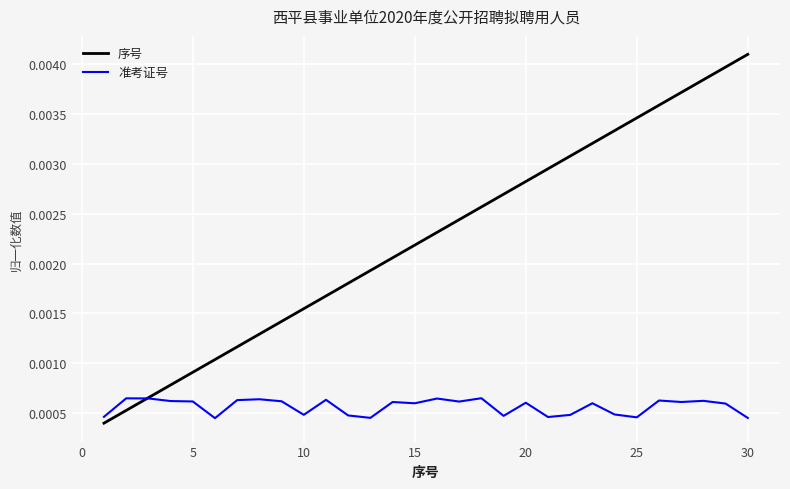

True or false: 序号 and 准考证号 cross at least once.

True